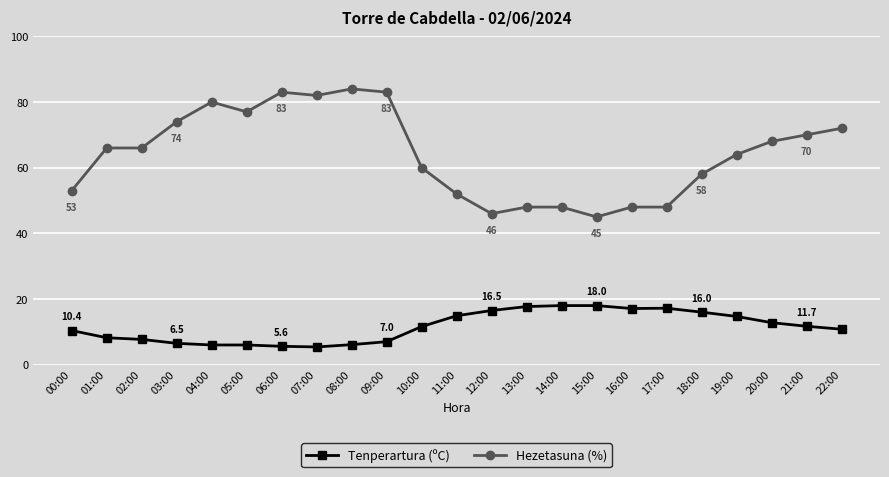

Is this an area chart (filled region under the line)?

No